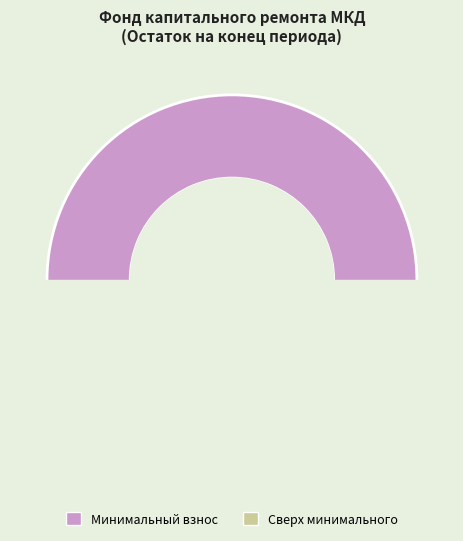

Is it true that сверх минимального размера взноса is 0% of the pie?

True